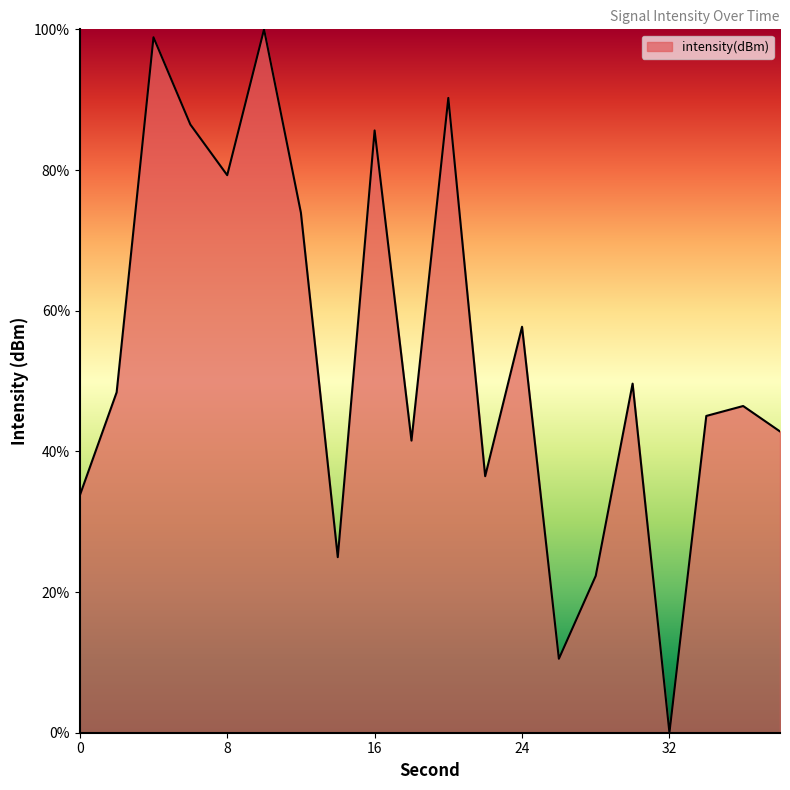

How many interior local peaks (higher than both neighbors) does the data have?

7